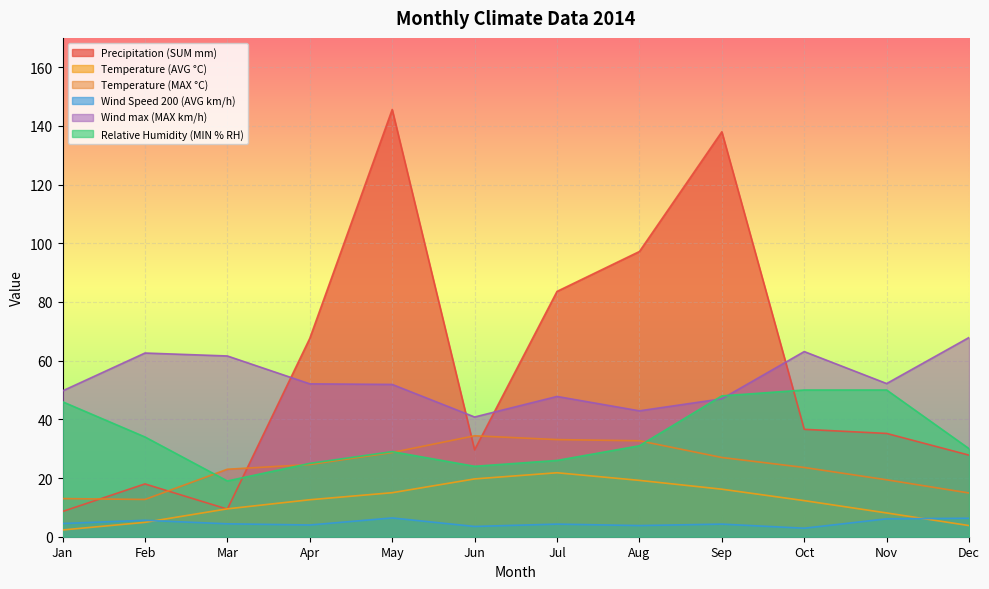

How many values in the Wind Speed 200 (AVG km/h) series are below 4?

3